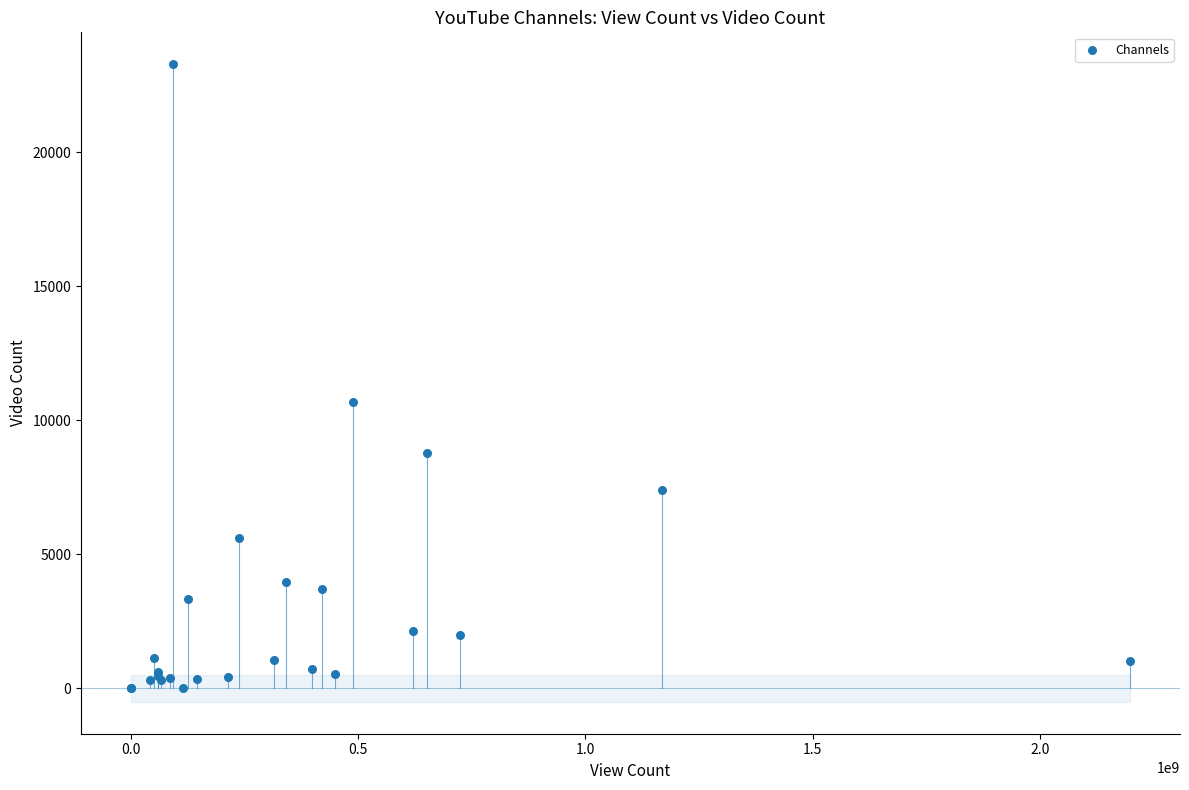

What Y value in the scatter plot is closest to 11639?

10690